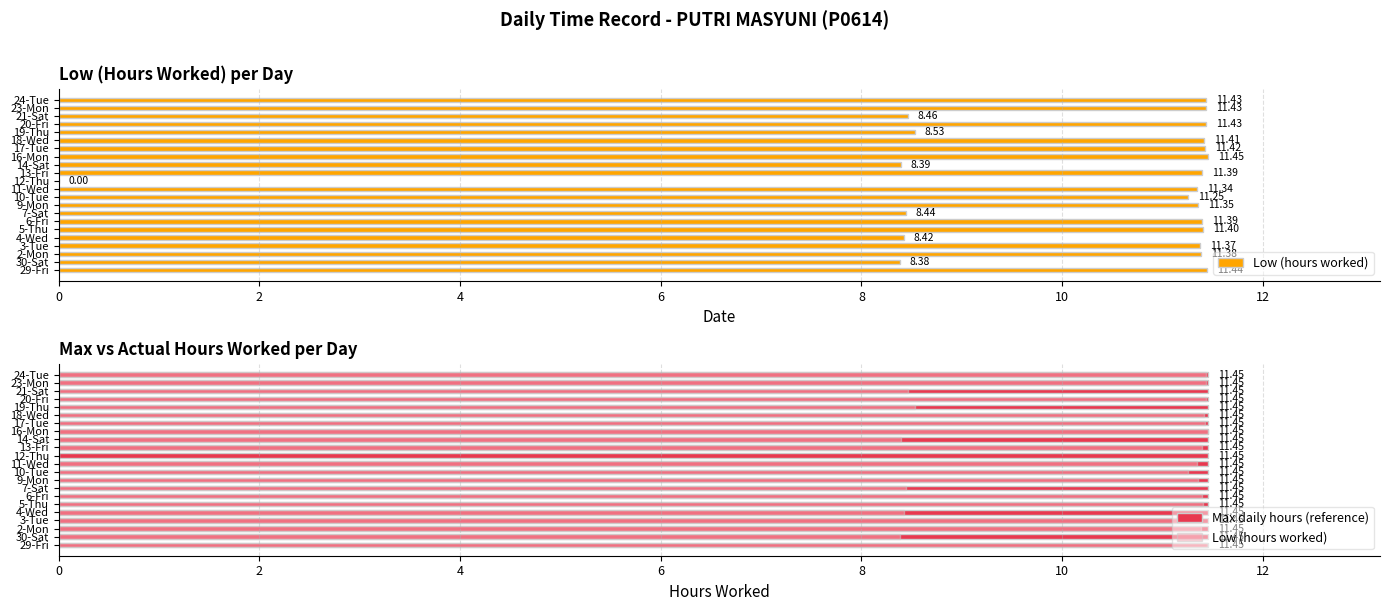

True or false: Low (hours worked) has a value of 8.4 at 7-Sat.

True